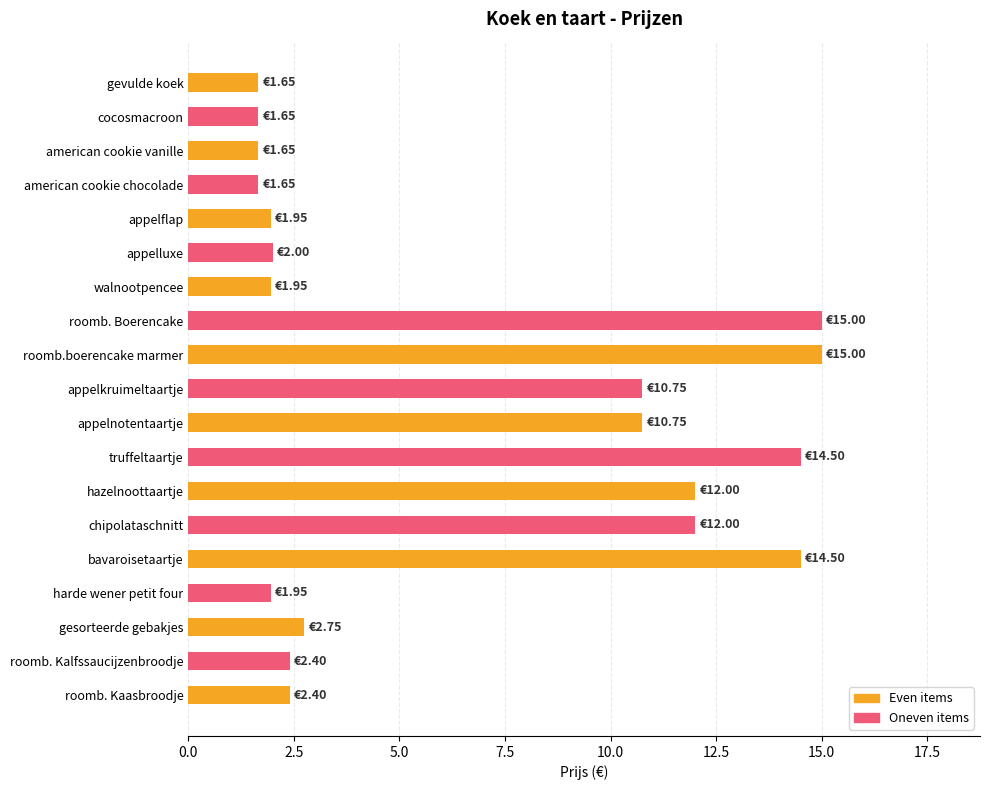

Approximately how many times larger is the value at american cookie vanille compared to harde wener petit four?

0.8